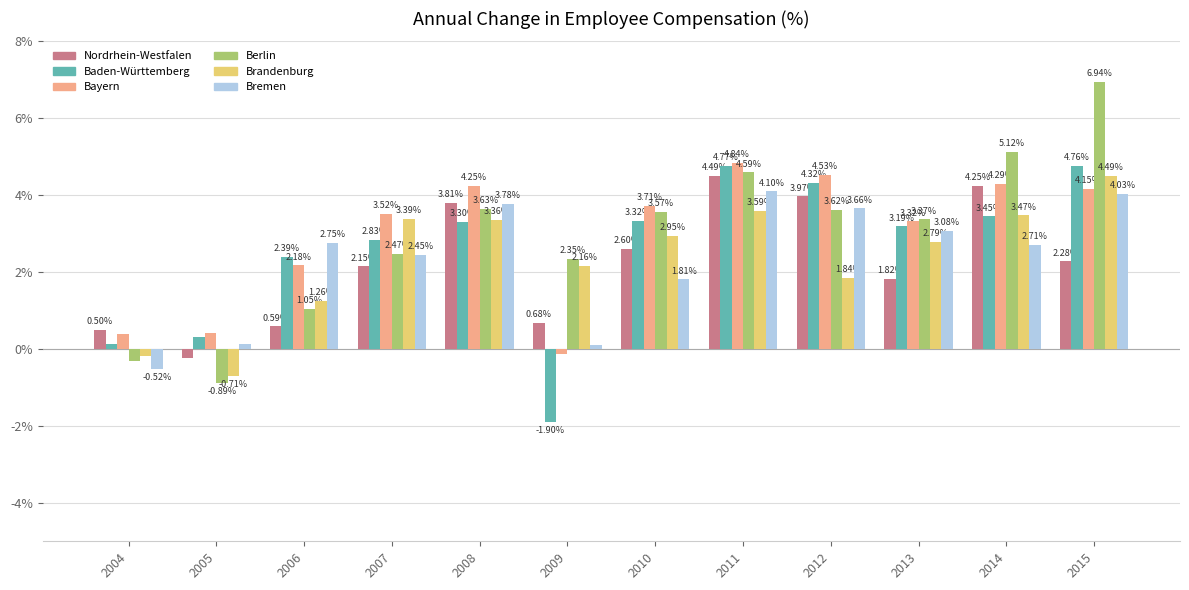

Which series has the largest range (max minus min)?

Berlin